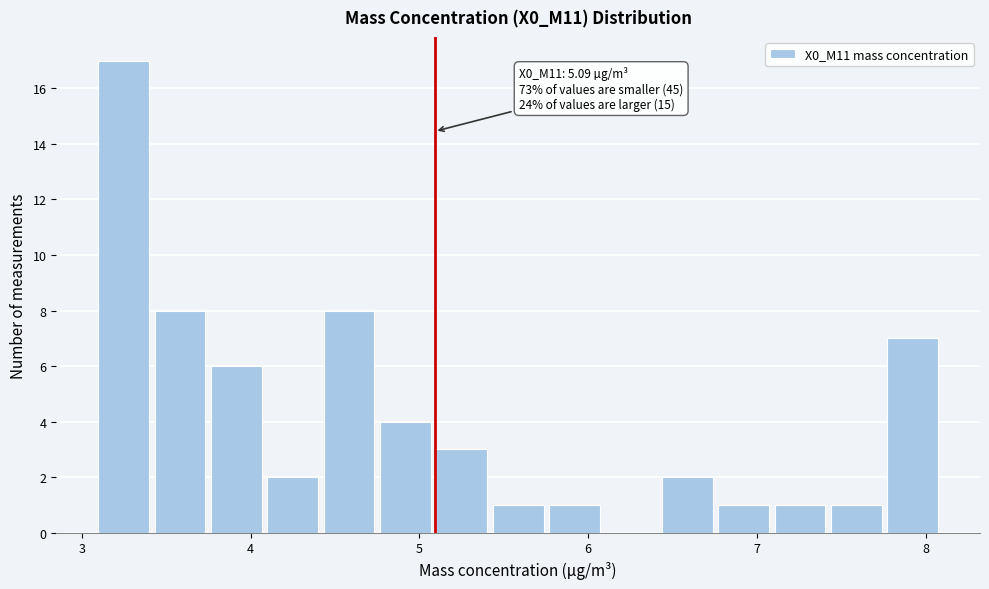

Around what value on the x-axis is the tallest bar? Give the approximate position of its centre, as read against the axis.

3.2